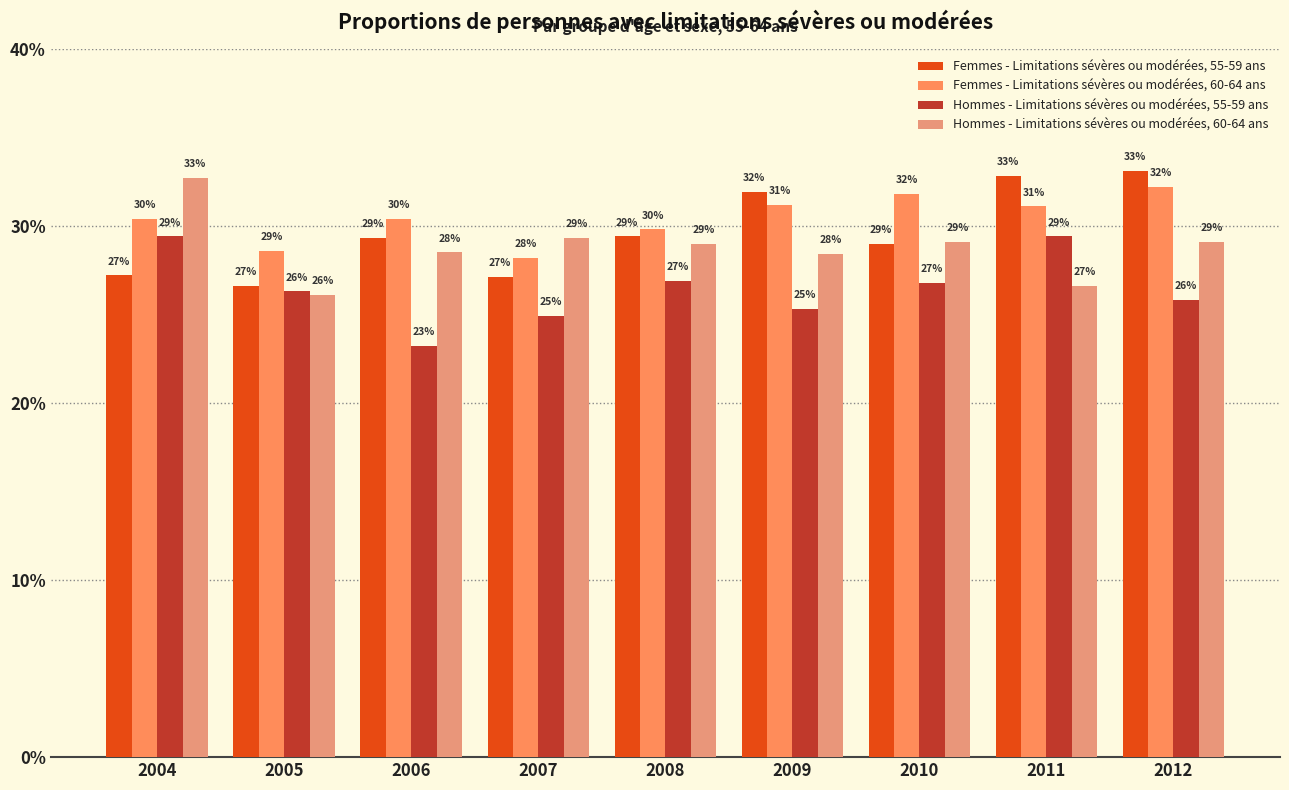

Reading left to right, extract all data points from this chart.

Femmes - Limitations sévères ou modérées, 55-59 ans: 0.3	0.3	0.3	0.3	0.3	0.3	0.3	0.3	0.3
Femmes - Limitations sévères ou modérées, 60-64 ans: 0.3	0.3	0.3	0.3	0.3	0.3	0.3	0.3	0.3
Hommes - Limitations sévères ou modérées, 55-59 ans: 0.3	0.3	0.2	0.2	0.3	0.3	0.3	0.3	0.3
Hommes - Limitations sévères ou modérées, 60-64 ans: 0.3	0.3	0.3	0.3	0.3	0.3	0.3	0.3	0.3